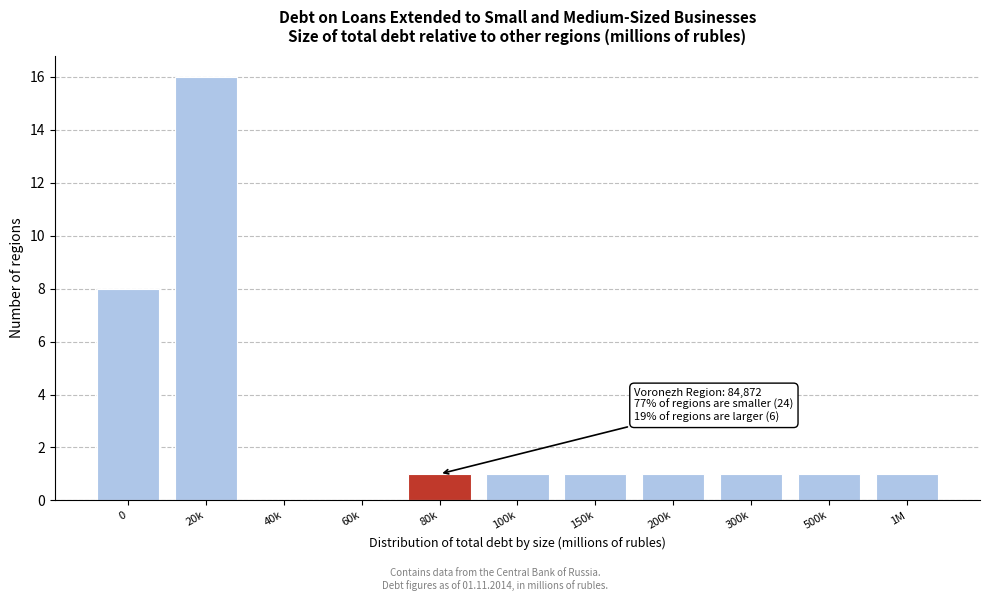

Reading left to right, transcribe all the data shown in this chart.

0=8	20k=16	40k=0	60k=0	80k=1	100k=1	150k=1	200k=1	300k=1	500k=1	1M=1